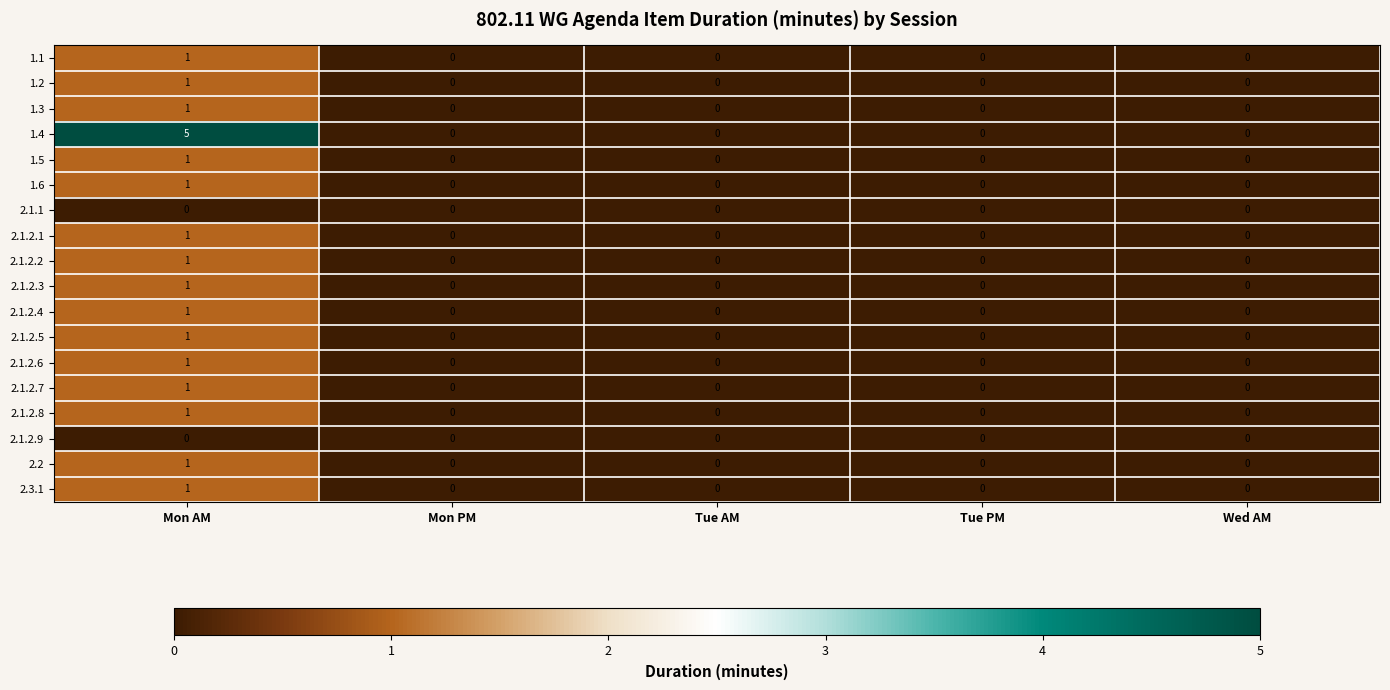

Is it true that 2.3.1 equals 0 at Mon AM?

False